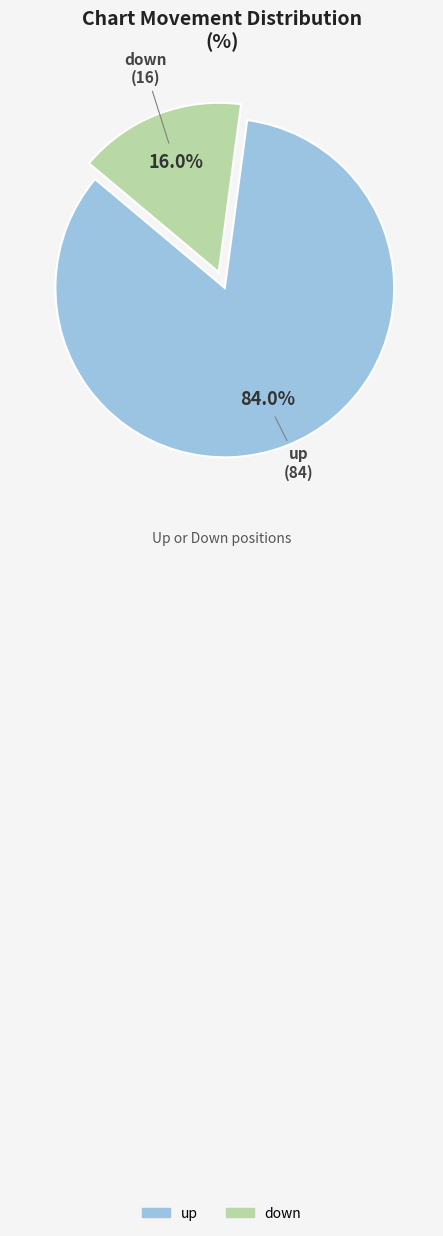

How many slices are in this pie chart?

2